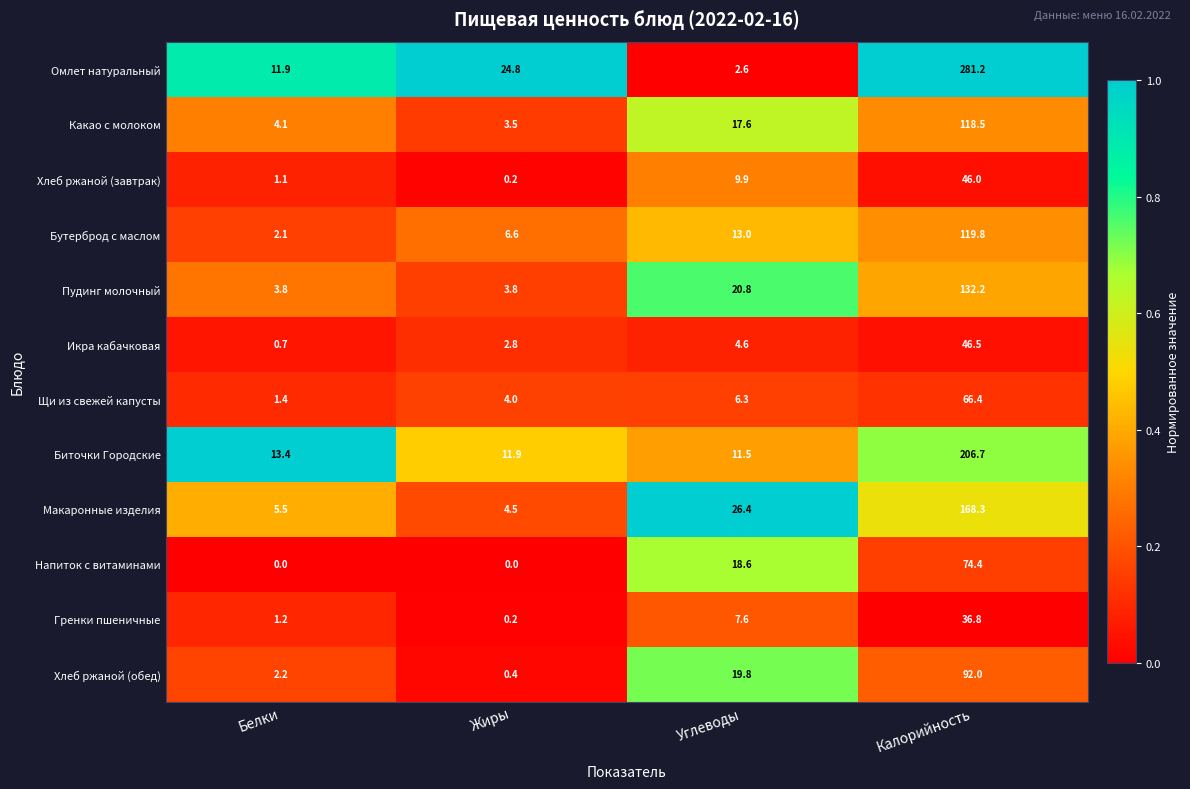

At which label does Хлеб ржаной (обед) first exceed 19?

Углеводы